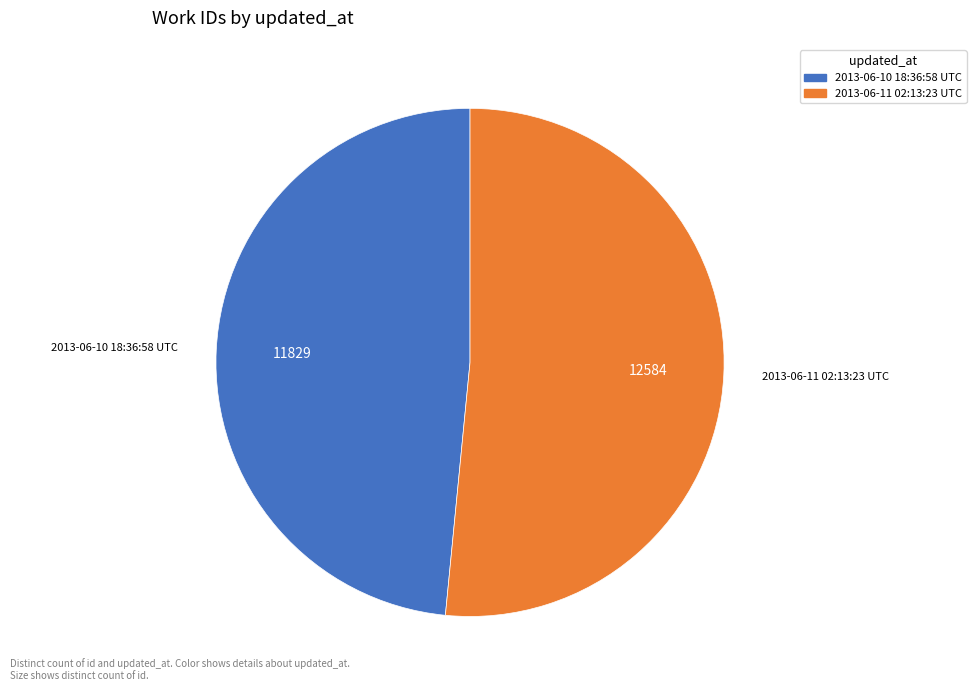

Between 2013-06-10 18:36:58 UTC and 2013-06-11 02:13:23 UTC, which is larger?

2013-06-11 02:13:23 UTC